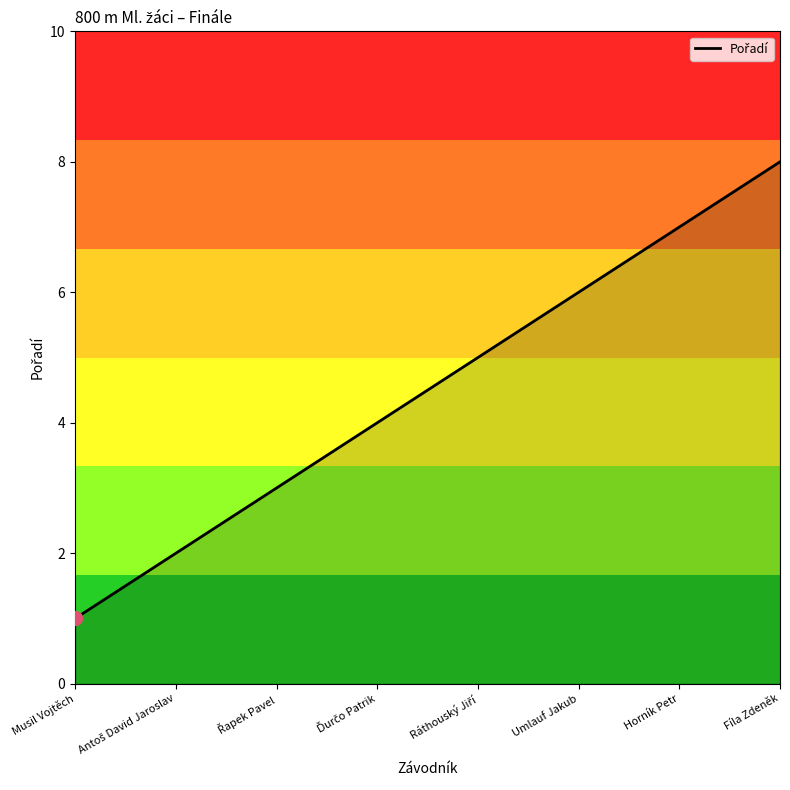

Approximately how many times larger is the value at Fíla Zdeněk compared to Horník Petr?

1.1